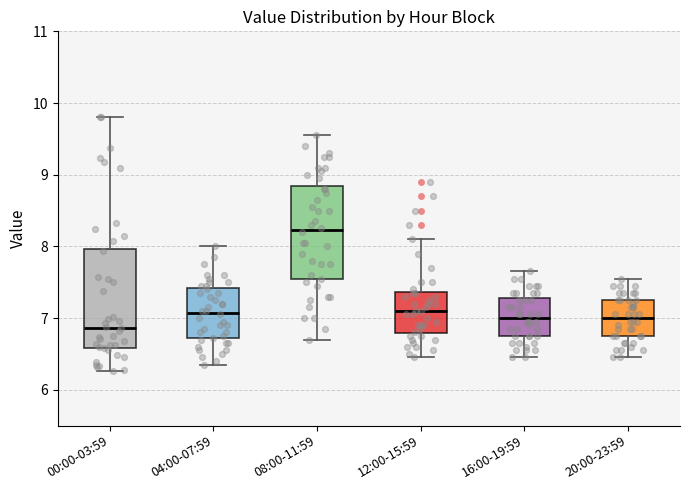

Reading left to right, transcribe this box plot: for each box, give where its median line is, the range the box spans, and where its two whiskers end, as read against the y-axis. The values are not printed on the chart, so give them approximately, as read against the axis.

00:00-03:59: median 6.9, box 6.6 to 8.0, whiskers 6.3 to 9.8
04:00-07:59: median 7.1, box 6.7 to 7.4, whiskers 6.4 to 8.0
08:00-11:59: median 8.2, box 7.5 to 8.8, whiskers 6.7 to 9.6
12:00-15:59: median 7.1, box 6.8 to 7.4, whiskers 6.5 to 8.1
16:00-19:59: median 7.0, box 6.8 to 7.3, whiskers 6.5 to 7.7
20:00-23:59: median 7.0, box 6.8 to 7.3, whiskers 6.5 to 7.6